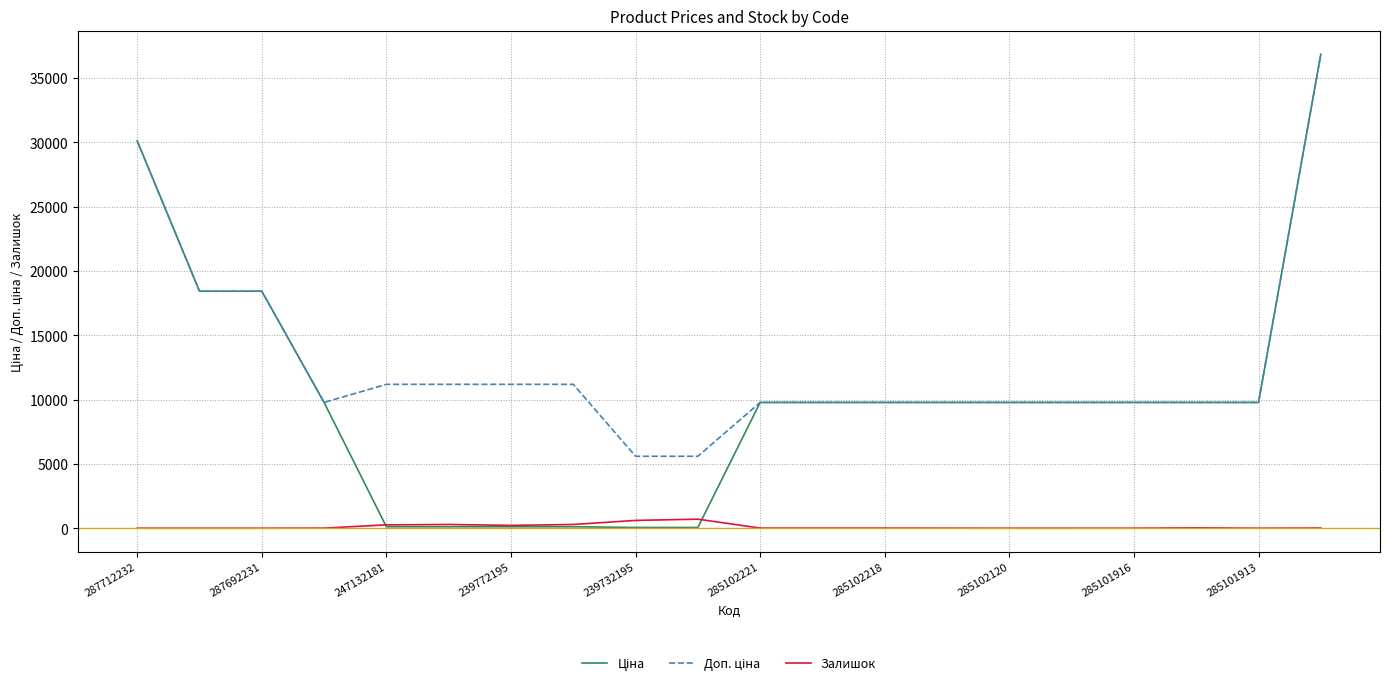

What is the greatest value displayed?

36841.8